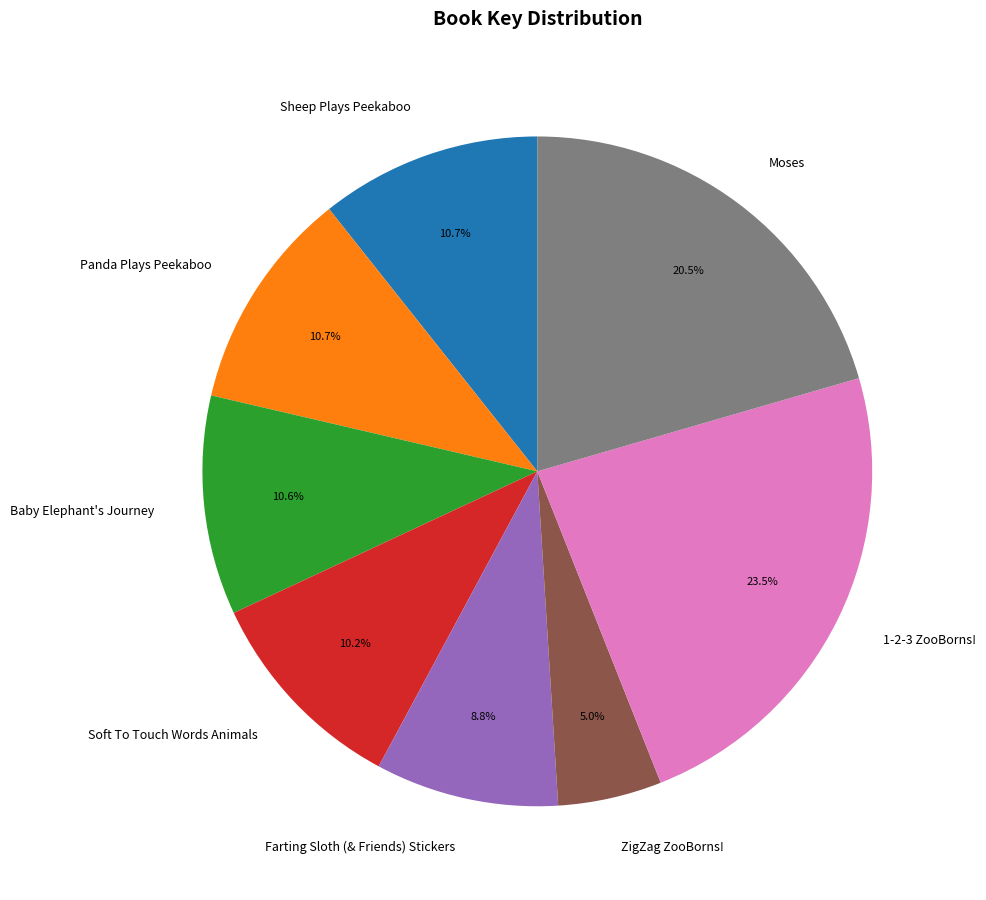

How many slices are in this pie chart?

8